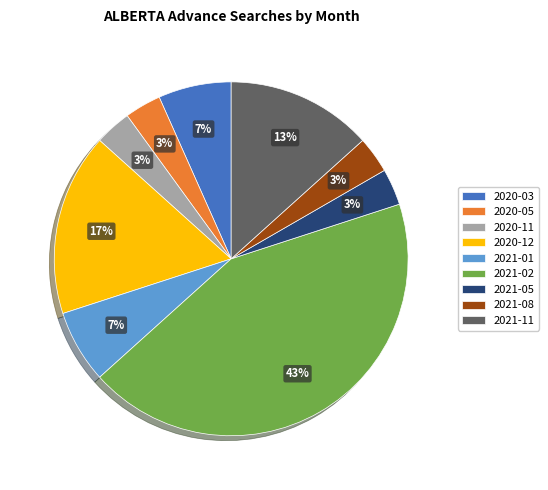

What is the largest slice in the pie chart?

2021-02